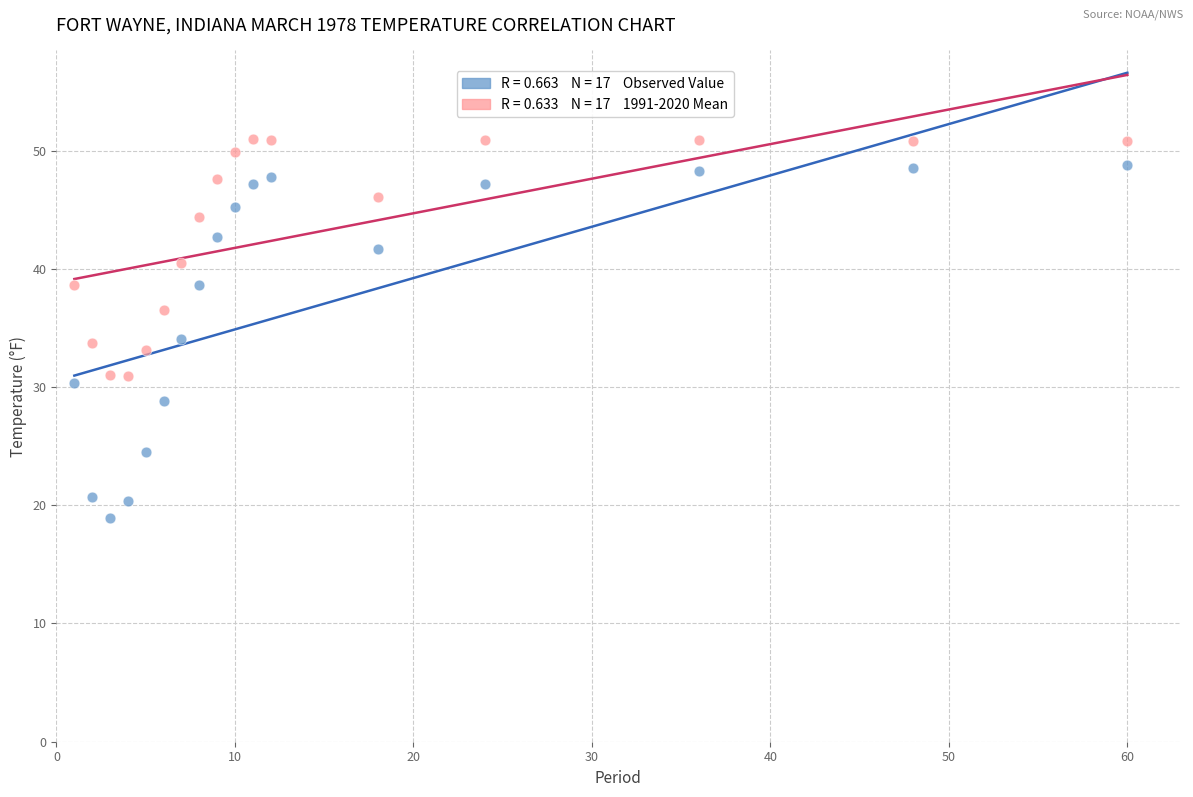

Across all data points, what is the range of X values (max minus min)?

59.0